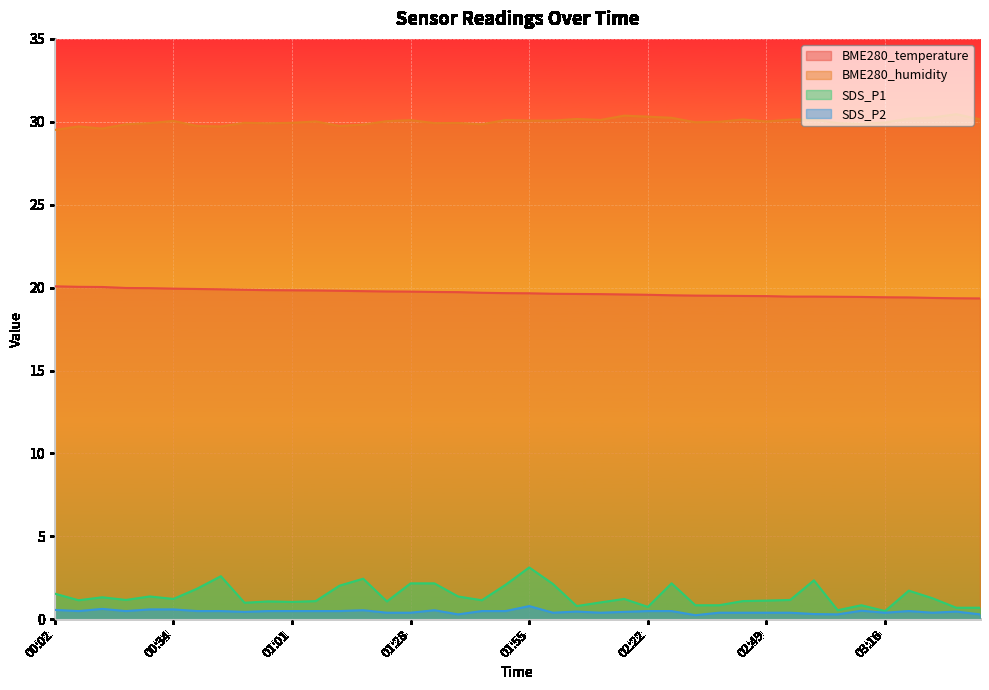

Which series has the largest total across all categories?

BME280_humidity